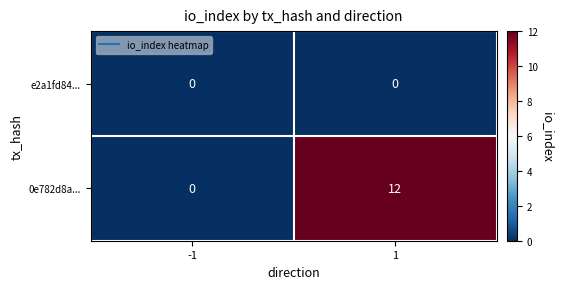

At how many categories does at least one series exceed 7?

1